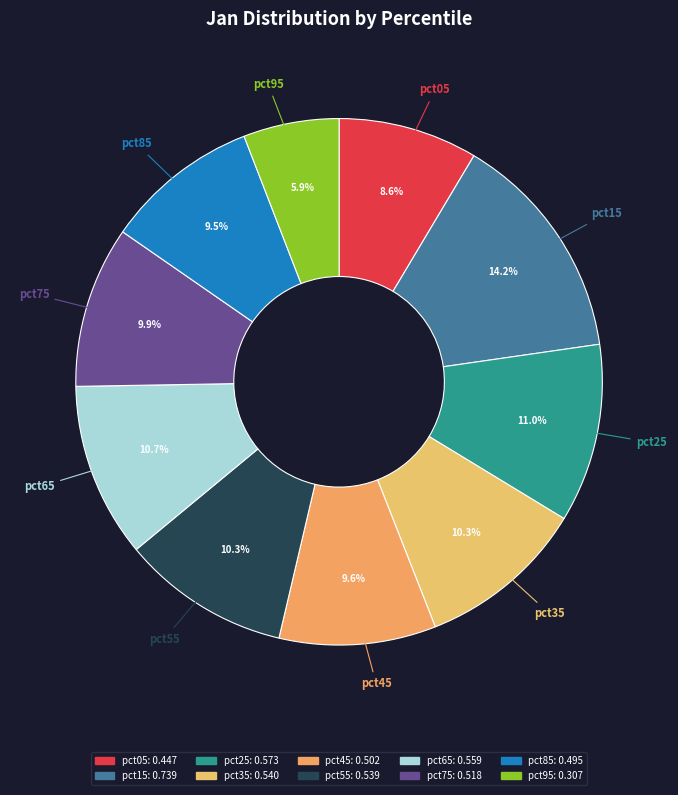

Which category has the smallest portion of the pie?

pct95